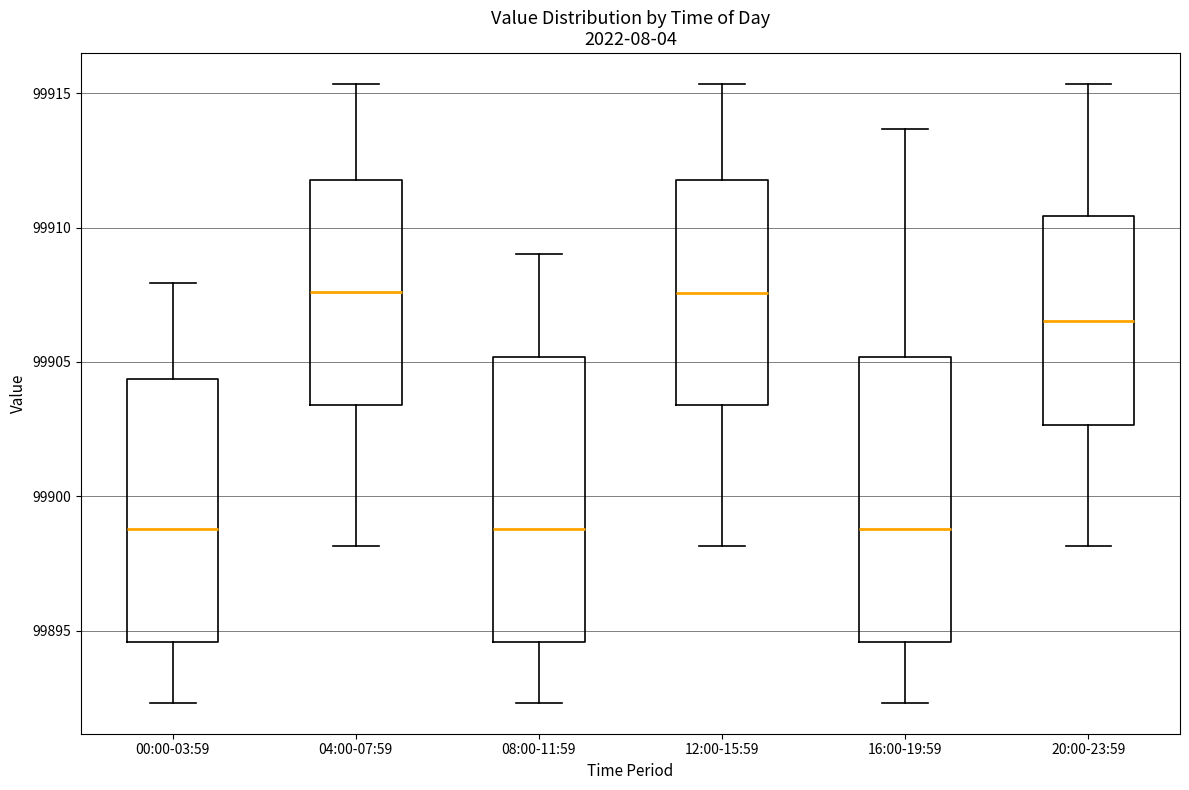

Reading left to right, transcribe this box plot: for each box, give where its median line is, the range the box spans, and where its two whiskers end, as read against the y-axis. The values are not printed on the chart, so give them approximately, as read against the axis.

00:00-03:59: median 99899.0, box 99894.5 to 99904.5, whiskers 99892.5 to 99908.0
04:00-07:59: median 99907.5, box 99903.5 to 99912.0, whiskers 99898.0 to 99915.5
08:00-11:59: median 99899.0, box 99894.5 to 99905.0, whiskers 99892.5 to 99909.0
12:00-15:59: median 99907.5, box 99903.5 to 99912.0, whiskers 99898.0 to 99915.5
16:00-19:59: median 99899.0, box 99894.5 to 99905.0, whiskers 99892.5 to 99913.5
20:00-23:59: median 99906.5, box 99902.5 to 99910.5, whiskers 99898.0 to 99915.5